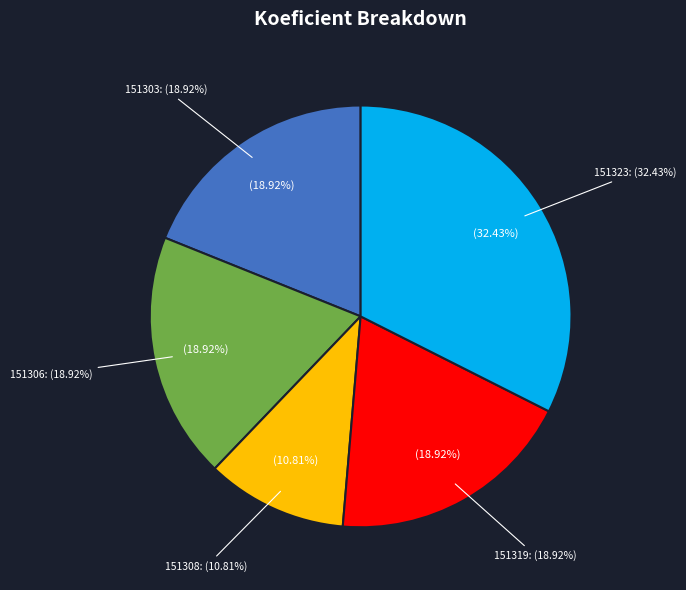

True or false: 151323 accounts for 32% of the total.

True